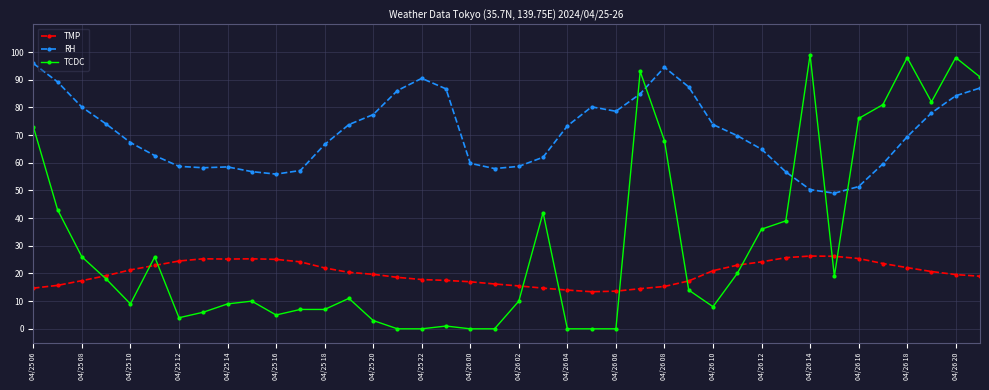

True or false: TMP has more than 1 points higher than both neighbors.

True